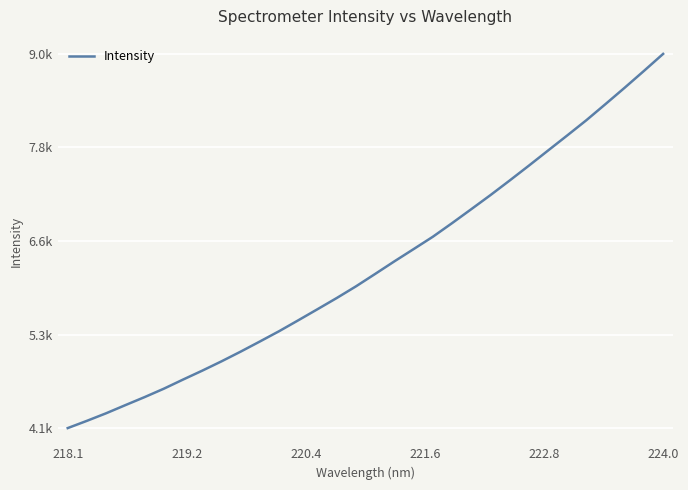

Does the chart have visible grid lines?

Yes